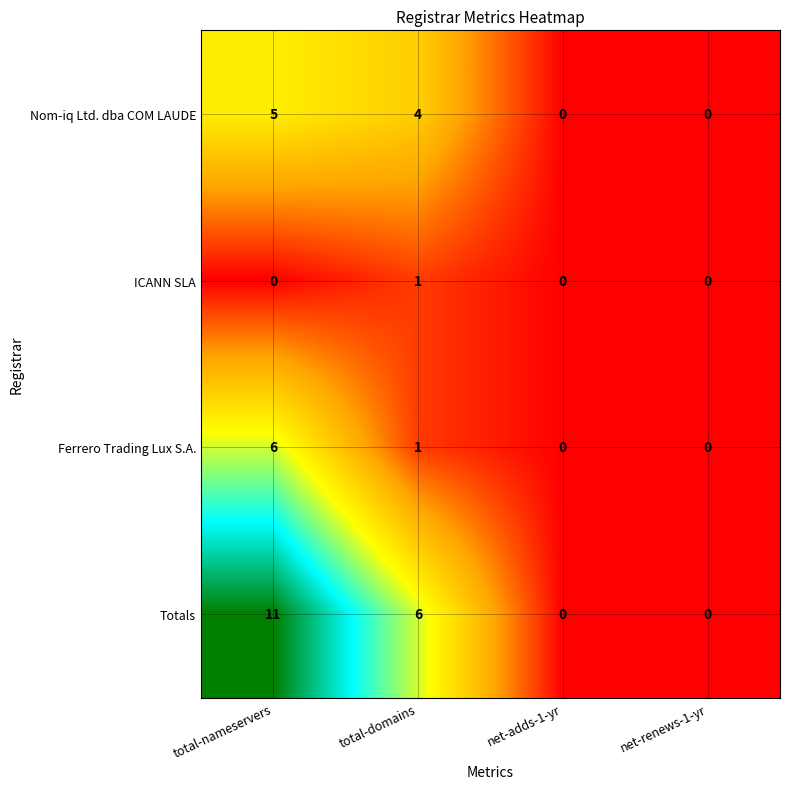

What is the difference between the Totals values at total-nameservers and net-adds-1-yr?

11